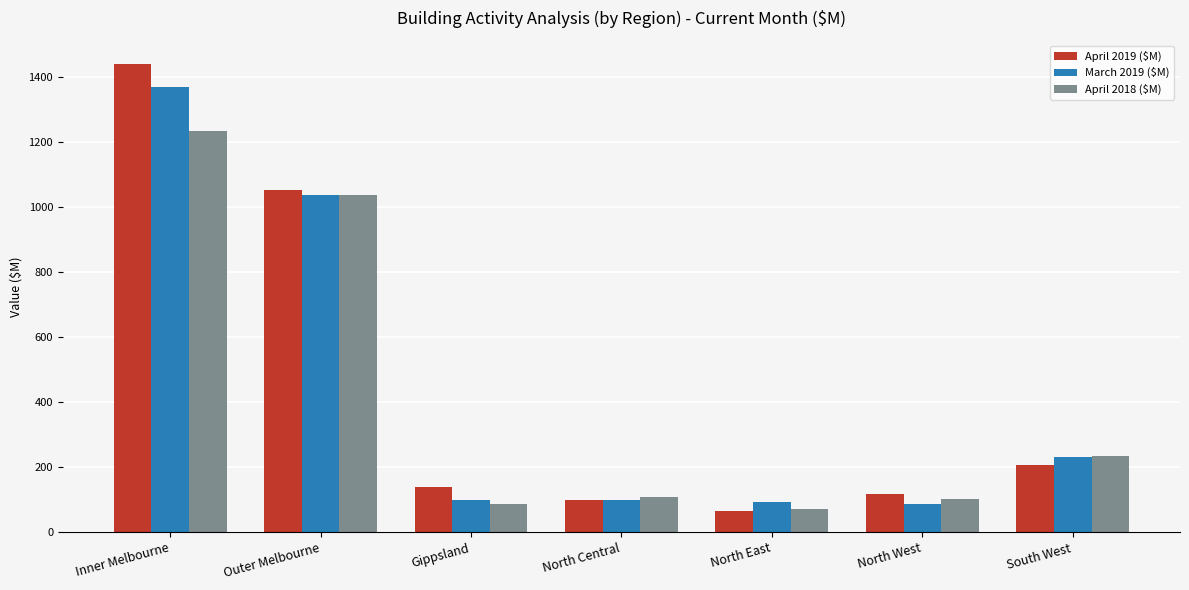

What is the value of the April 2019 ($M) bar at the 1st from the left?

1438.6